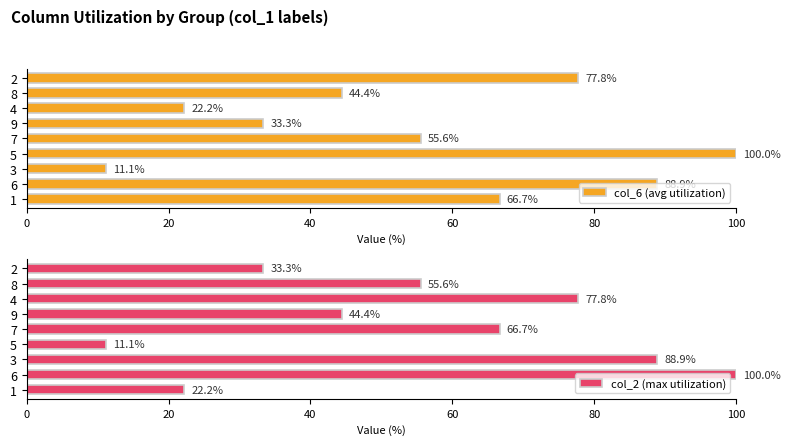

List the labels in order of col_6 (avg utilization) value, largest first.

5, 6, 2, 1, 7, 8, 9, 4, 3